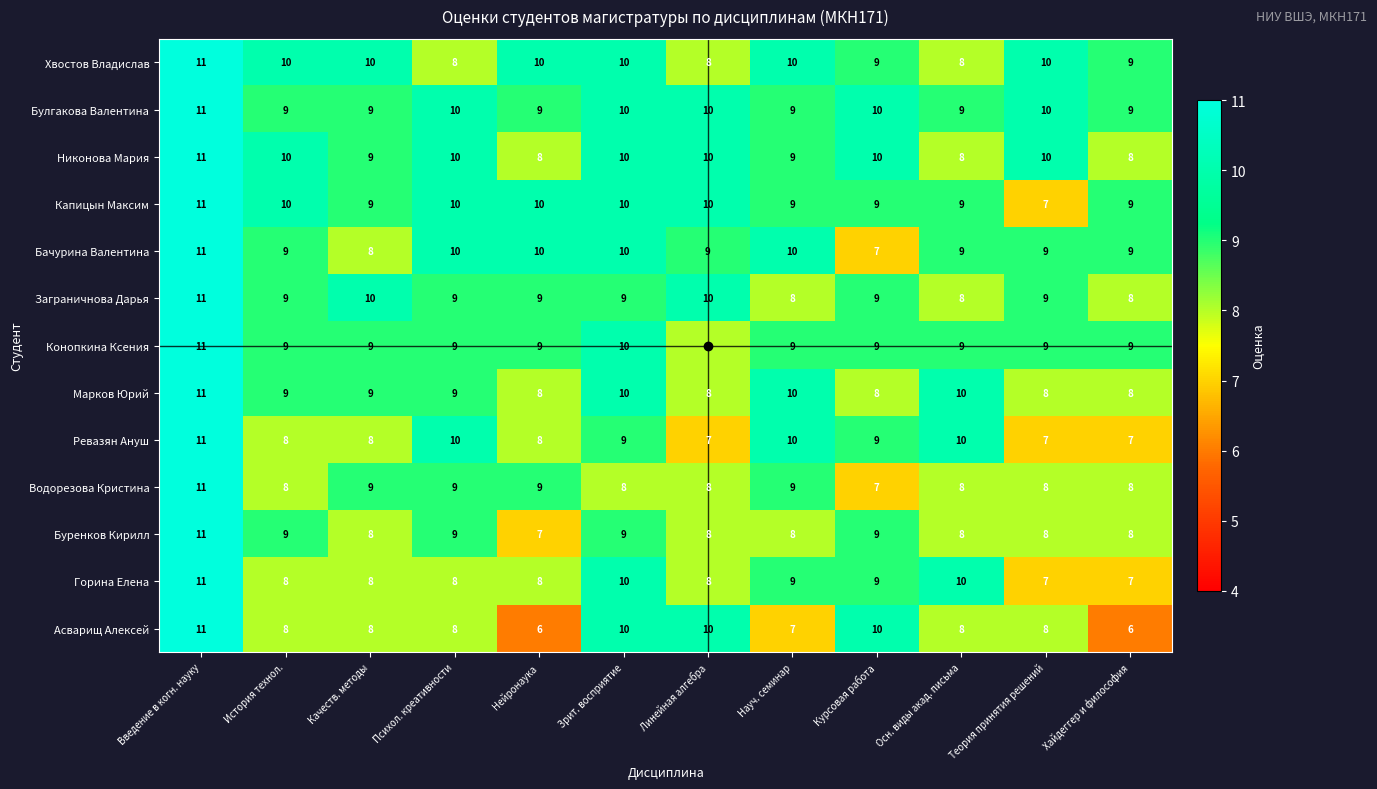

What is the total value across all series at Хайдеггер и философия?

105